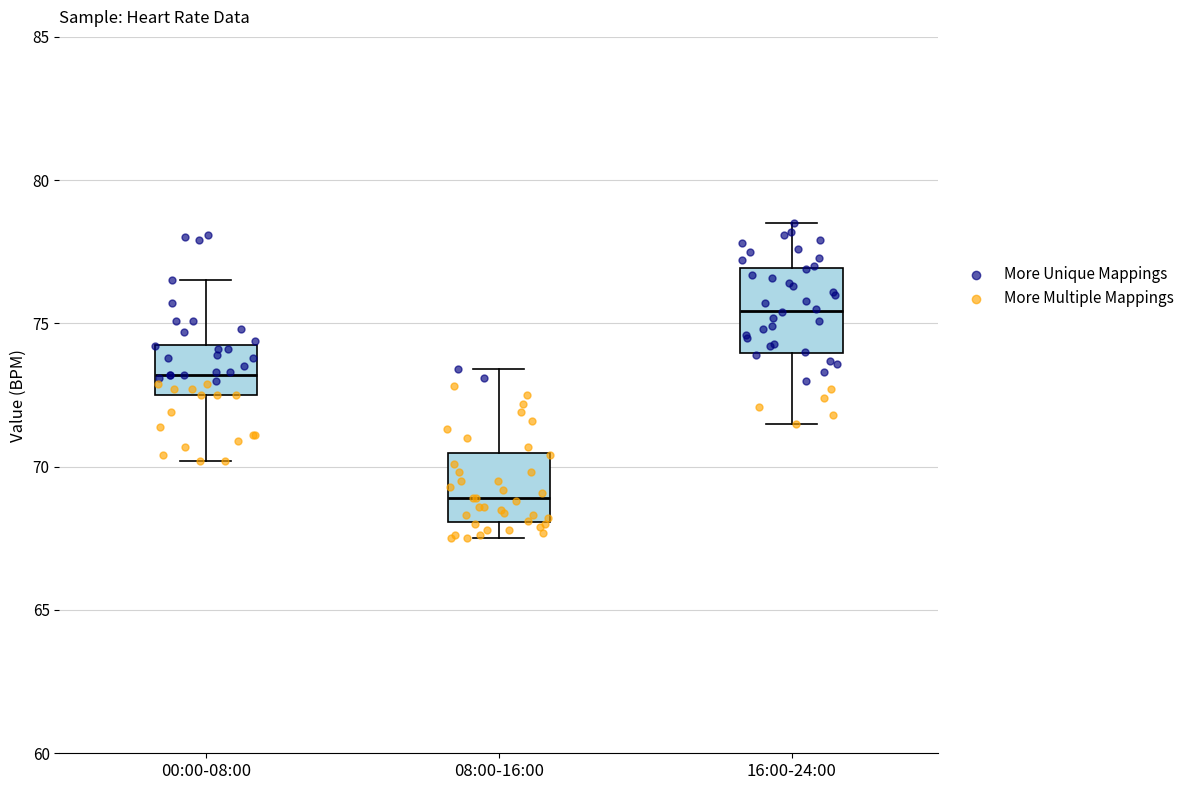

Where does the lower whisker of the box for 16:00-24:00 end on the y-axis? The values are not printed on the chart, so give them approximately, as read against the axis.

71.5